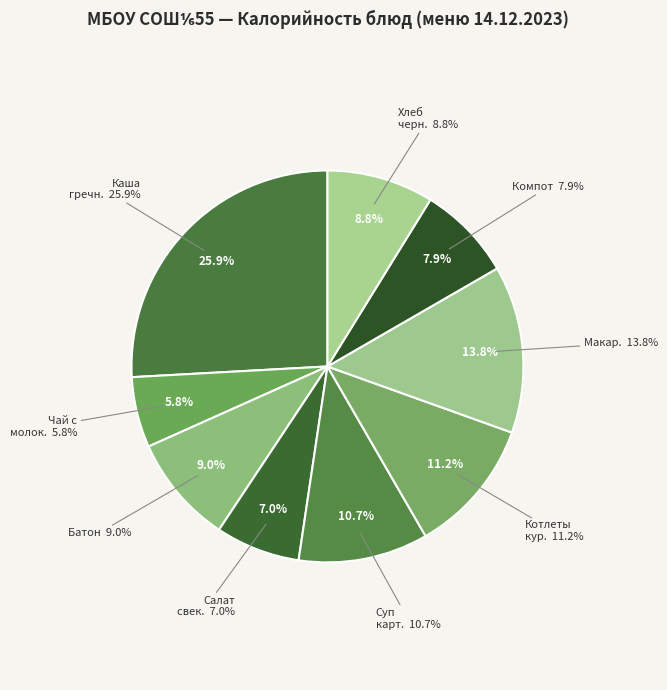

How many segments does this pie chart have?

9